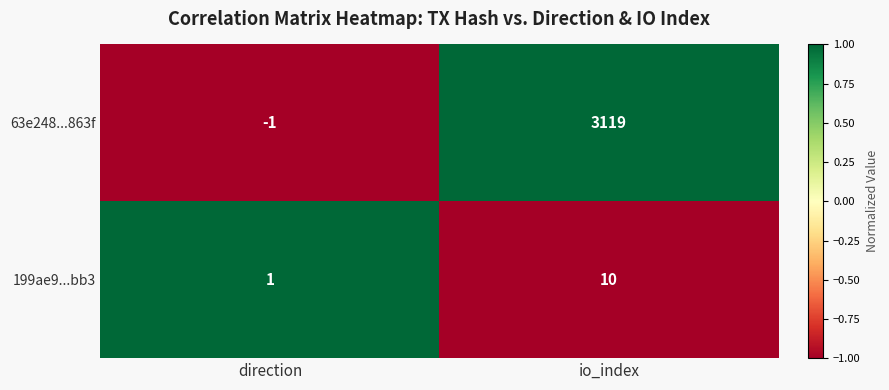

What is the difference between the highest and lowest values at io_index?

3109